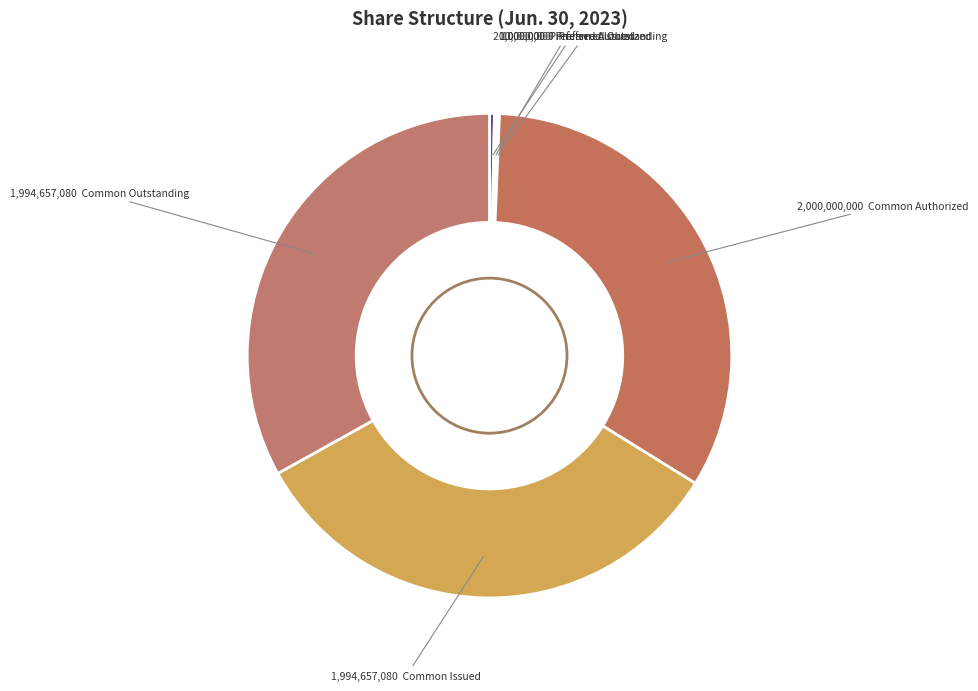

How many slices are in this pie chart?

6